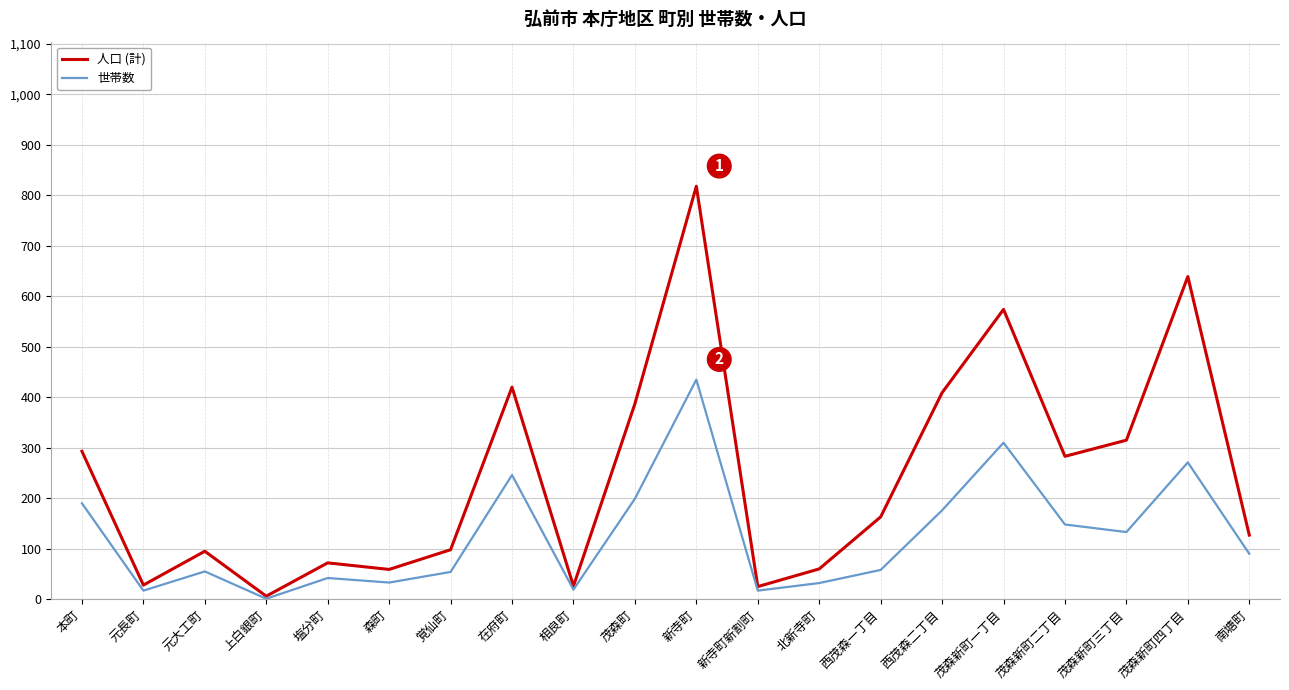

List the series in order of their overall mean, highest first.

人口 (計), 世帯数